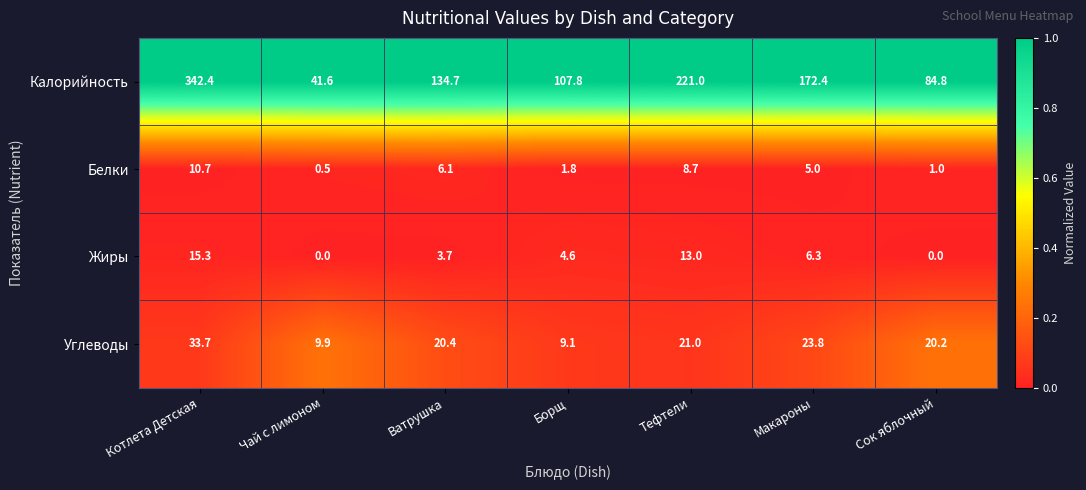

Which series has the widest spread of values?

Калорийность